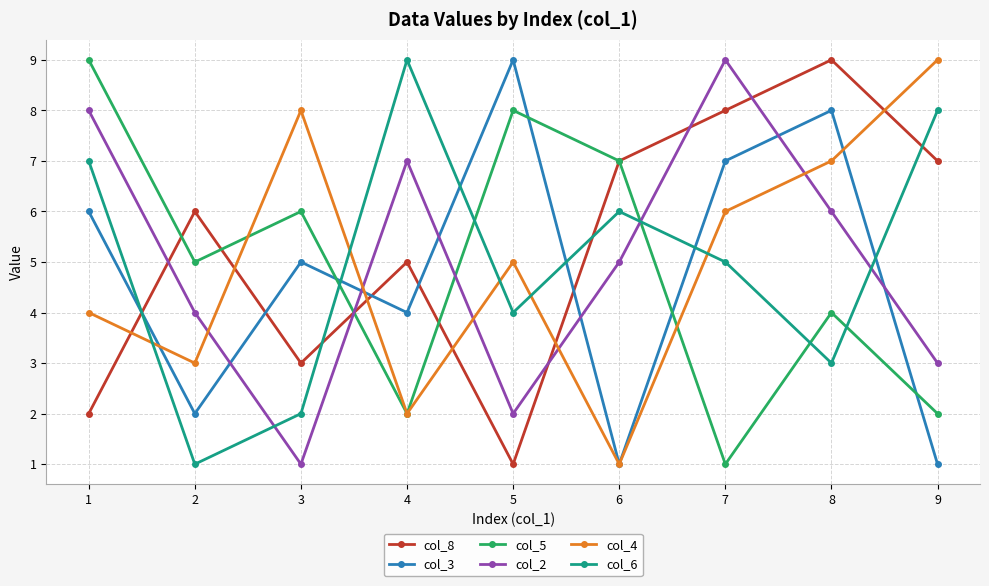

What is the difference between the maximum and minimum values in the col_3 series?

8